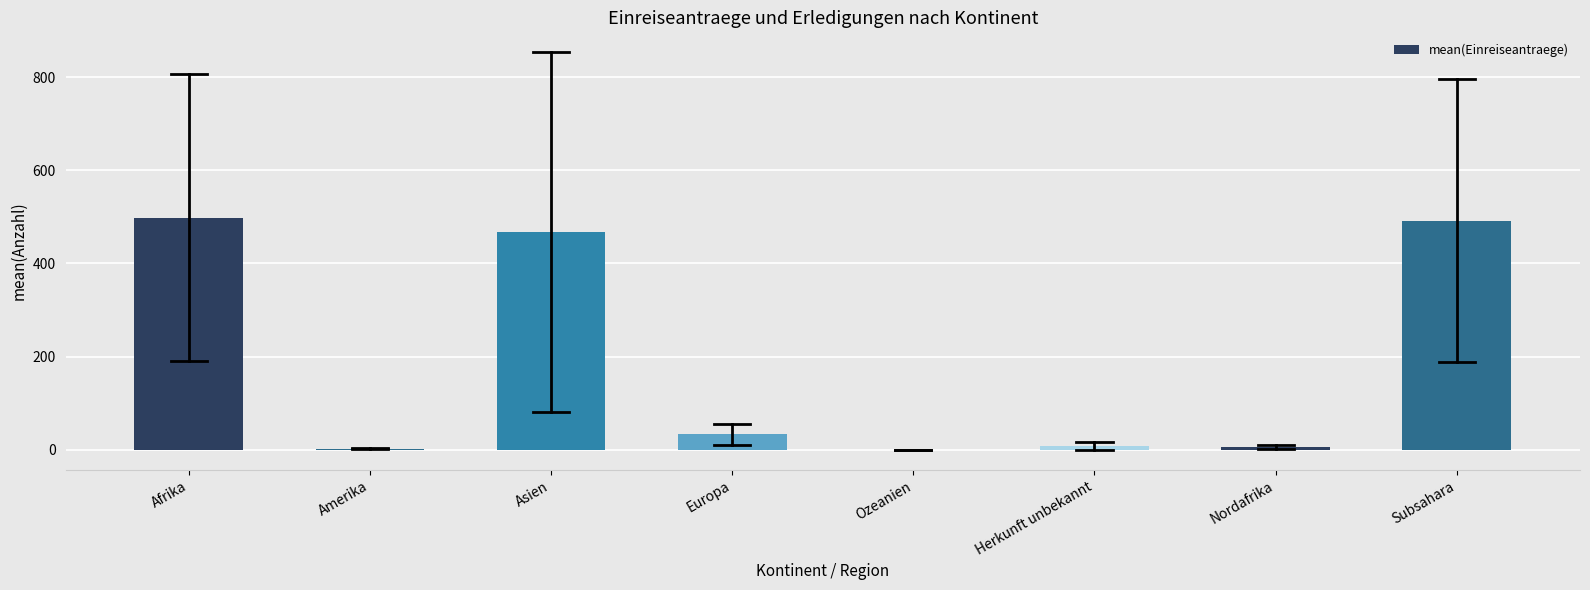

What value does the data have at Afrika?

498.2